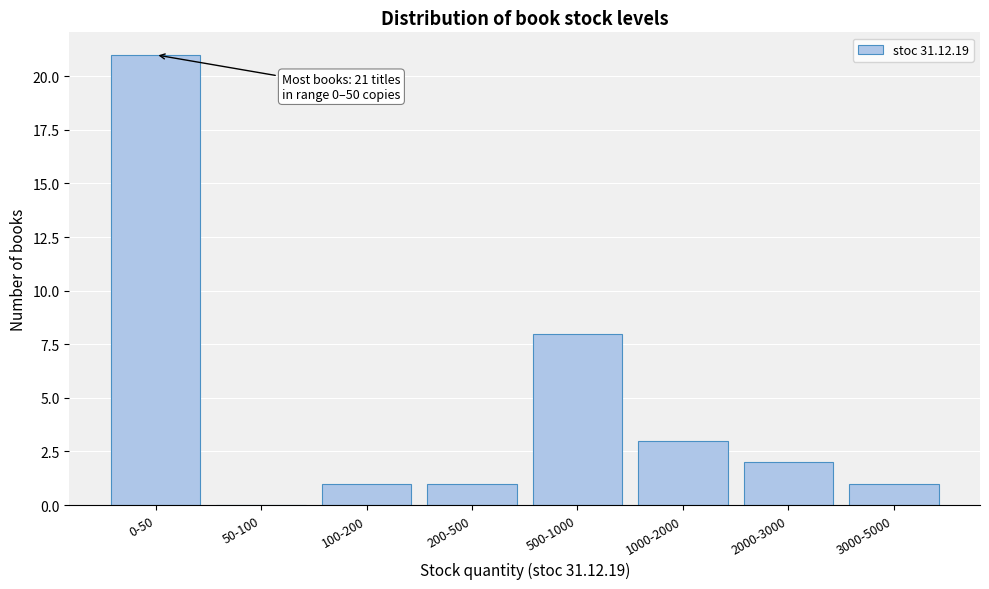

Reading left to right, transcribe all the data shown in this chart.

0-50=21	50-100=0	100-200=1	200-500=1	500-1000=8	1000-2000=3	2000-3000=2	3000-5000=1